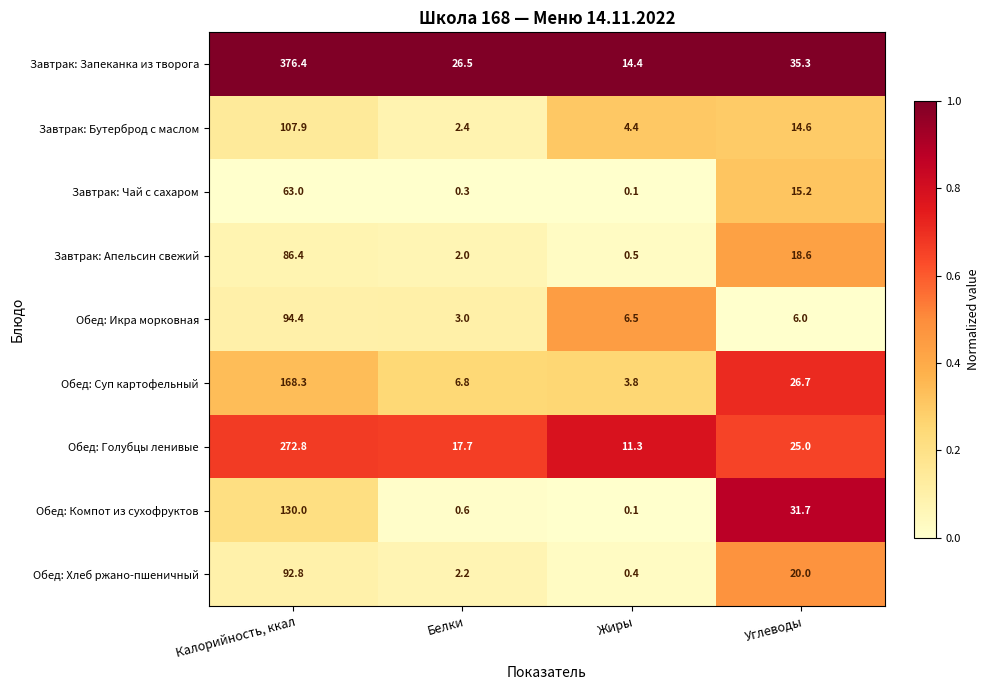

True or false: Завтрак: Запеканка из творога has a value of 26.5 at Белки.

True